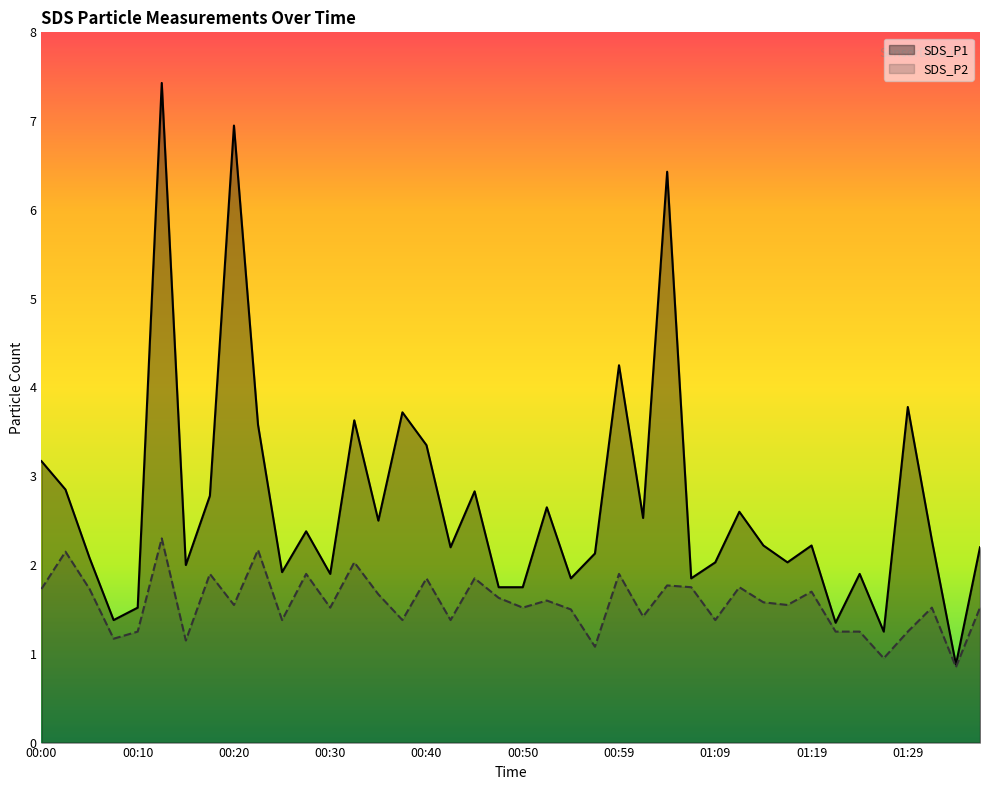

Rank the categories by SDS_P1 value from highest to lowest.

00:12, 00:20, 01:04, 00:59, 01:29, 00:37, 00:32, 00:22, 00:40, 00:00, 00:03, 00:45, 00:17, 00:52, 01:11, 01:02, 00:35, 00:27, 01:31, 01:14, 01:19, 00:42, 01:36, 00:57, 00:05, 01:09, 01:16, 00:15, 00:25, 00:30, 01:24, 00:54, 01:07, 00:47, 00:50, 00:10, 00:07, 01:21, 01:26, 01:33